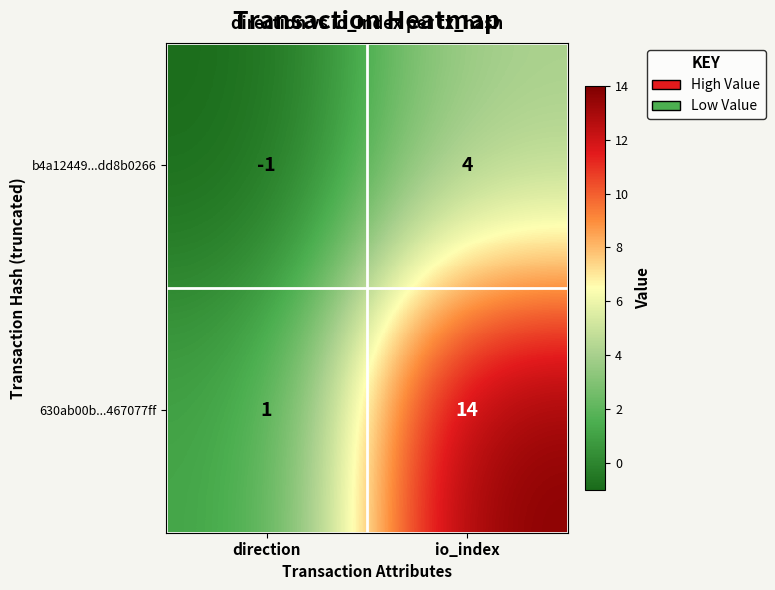

What is the difference between the b4a12449...dd8b0266 values at direction and io_index?

5